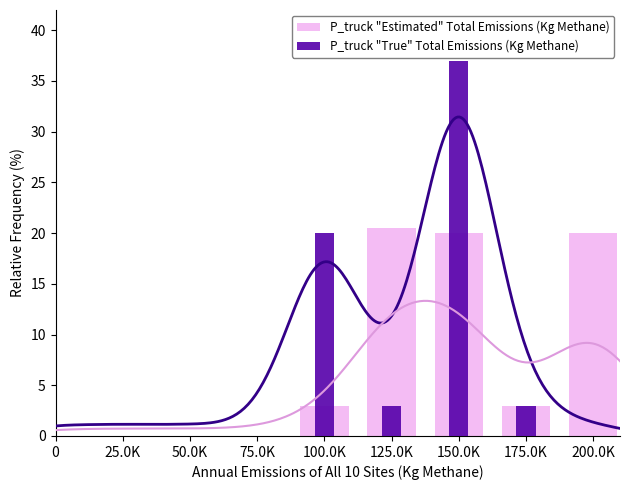

Reading left to right, transcribe all the data shown in this chart.

P_truck "Estimated" Total Emissions (Kg Methane): 0.0	0.0	0.0	0.0	3.0	20.5	20.0	3.0	20.0
P_truck "True" Total Emissions (Kg Methane): 0.0	0.0	0.0	0.0	20.0	3.0	37.0	3.0	0.0